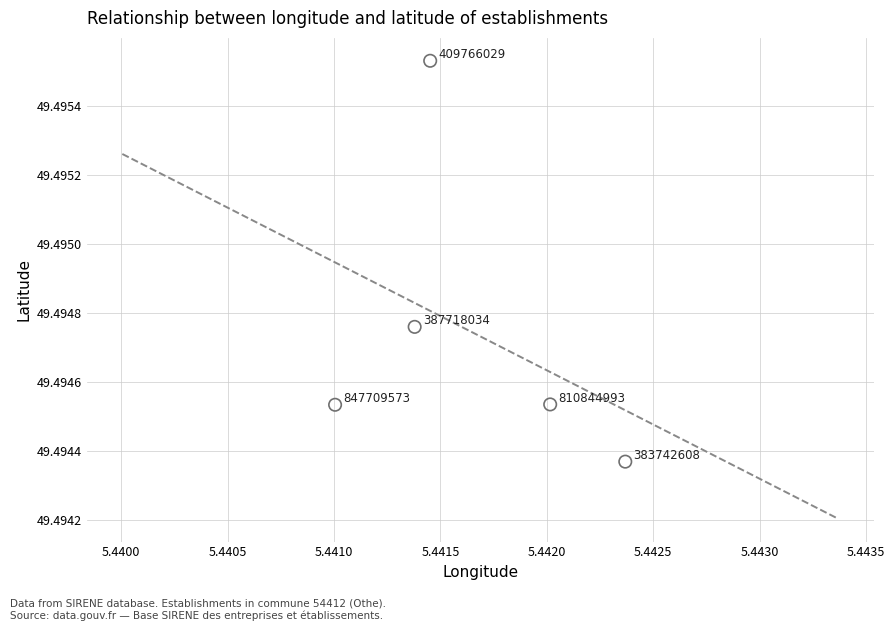

What is the average X value?

5.4